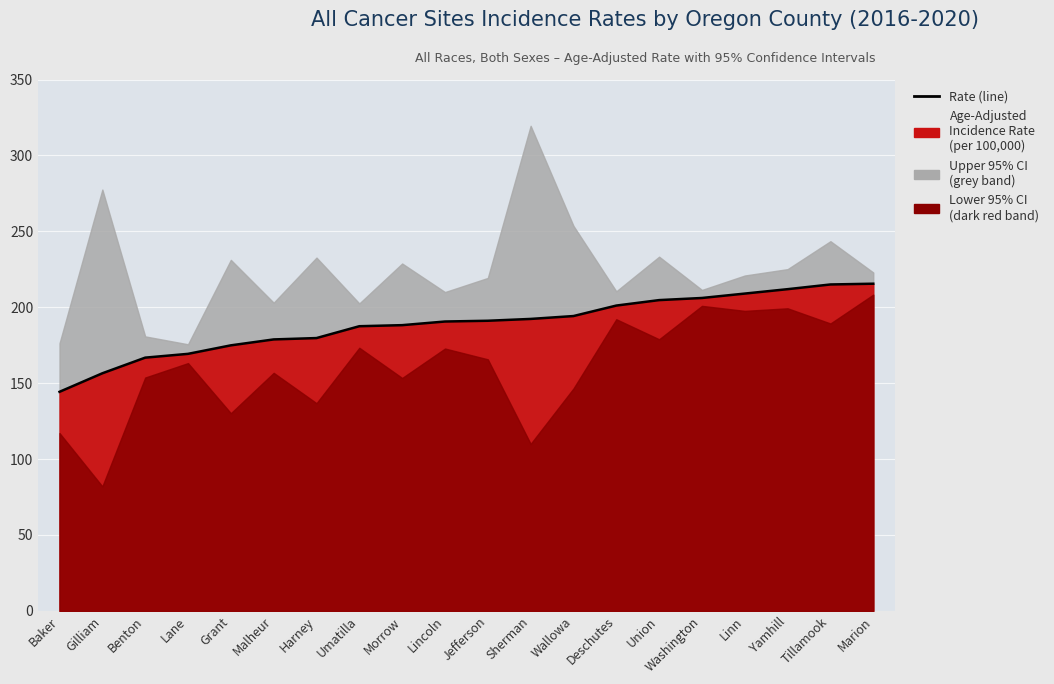

Reading right to left, list all the values displayed in this chart.

215.5	215.0	211.9	209.0	206.1	204.7	201.1	194.2	192.3	191.1	190.6	188.2	187.5	179.7	178.8	174.9	169.3	166.8	156.5	144.3